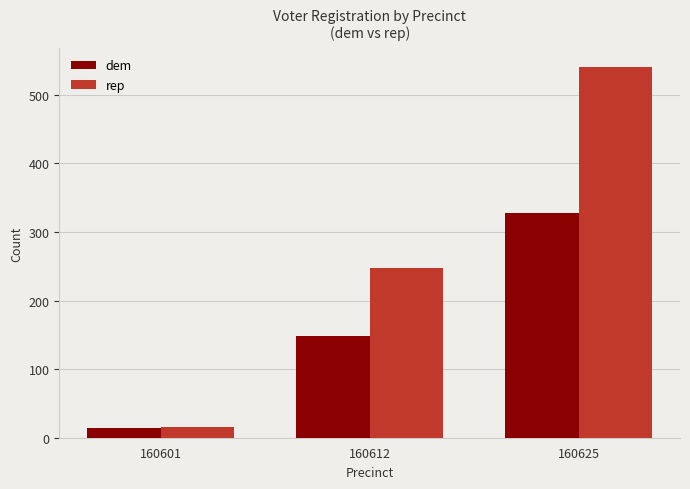

Rank the categories by rep value from lowest to highest.

160601, 160612, 160625